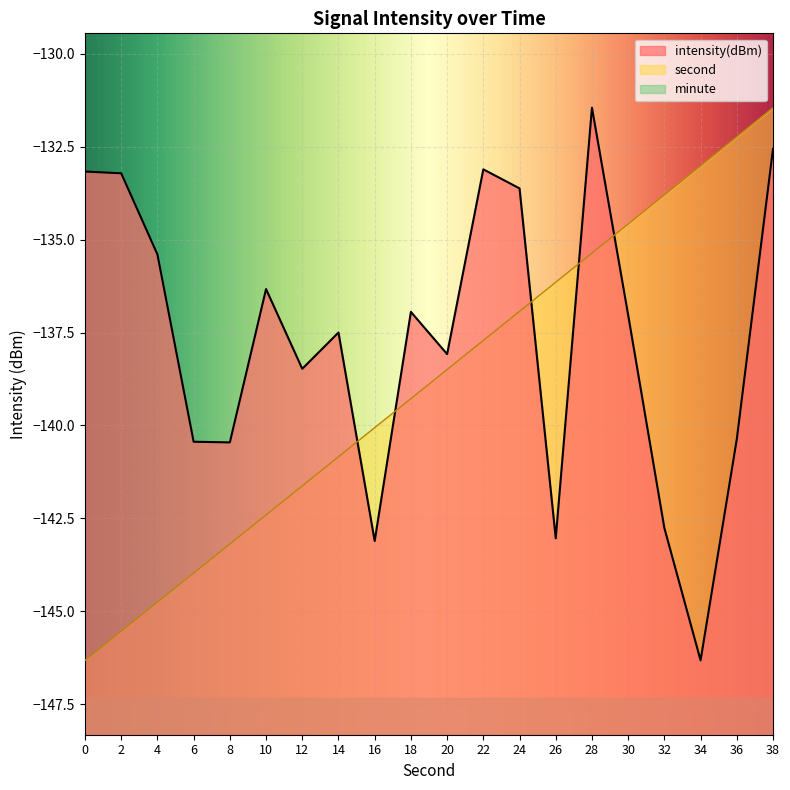

At which category is the sum across all series the highest?

38